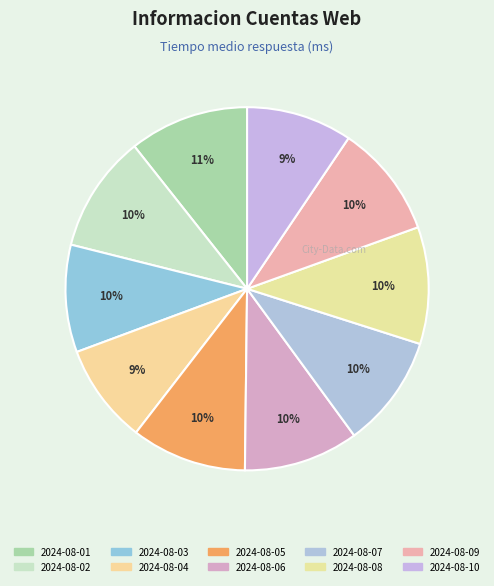

What is the largest slice in the pie chart?

2024-08-01